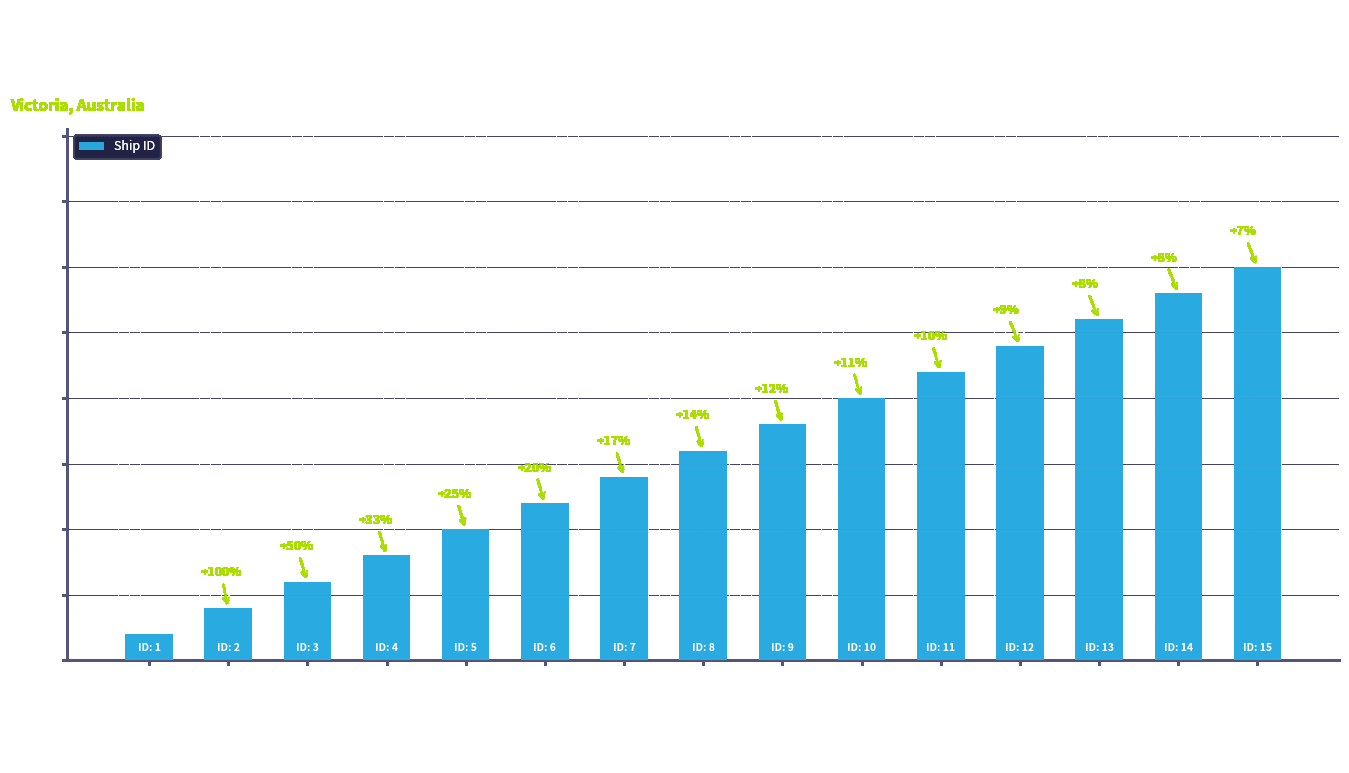

How many bars are there in total?

15